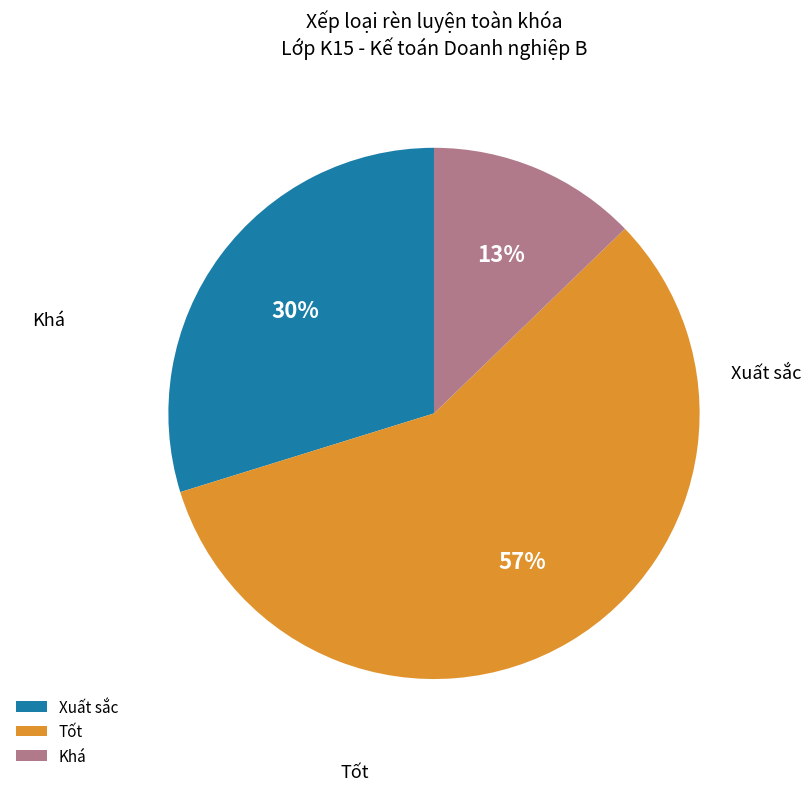

Which slice is the smallest?

Khá